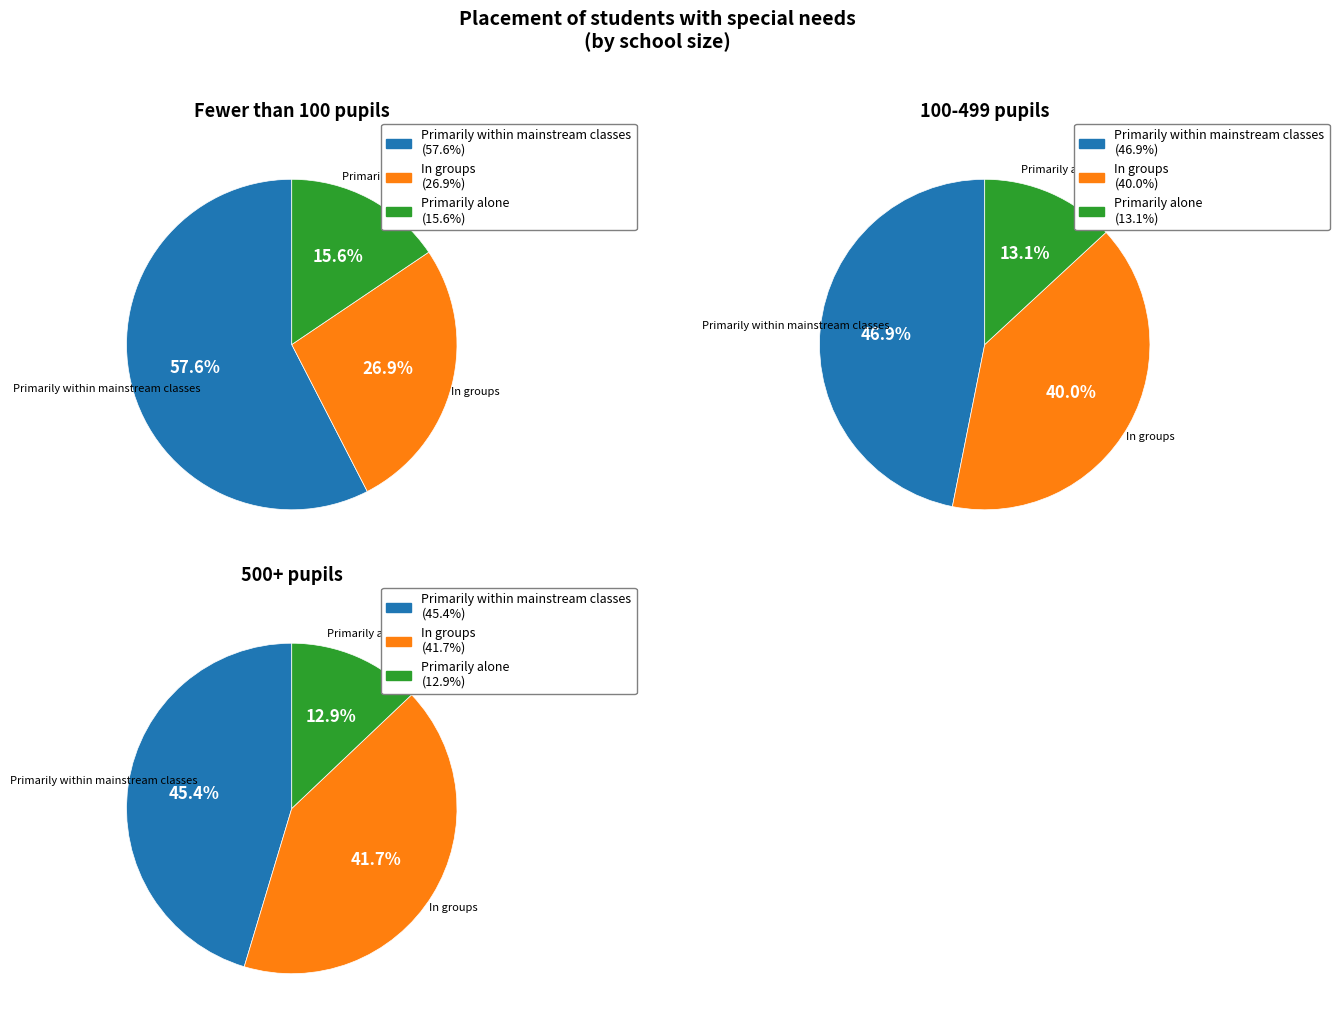

To the nearest percent, what percentage of the pie is Primarily within mainstream classes?

47%